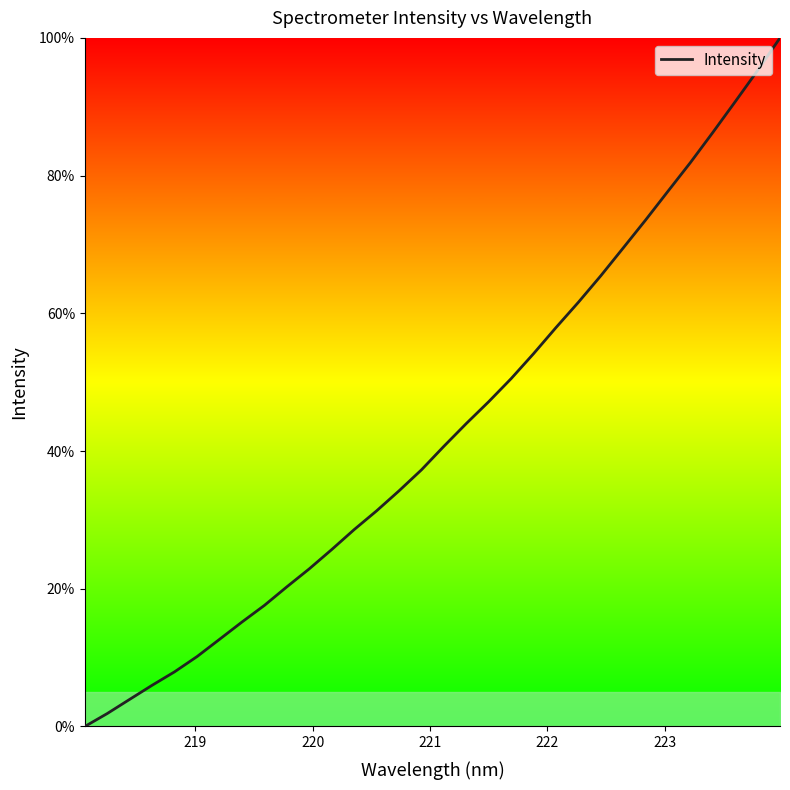

Reading left to right, what are all the values shown in this chart?

0.0	1.9	3.9	6.0	7.9	10.2	12.7	15.2	17.6	20.3	22.9	25.7	28.6	31.3	34.2	37.3	40.7	44.0	47.2	50.5	54.1	57.9	61.6	65.4	69.5	73.5	77.7	81.9	86.3	90.7	95.3	100.0